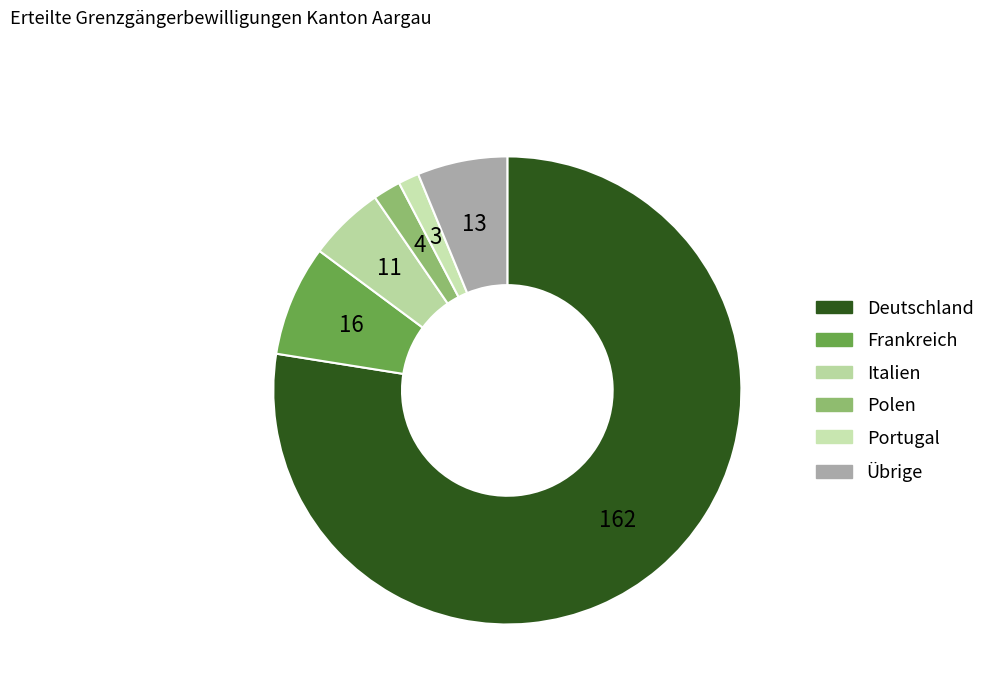

How many slices are in this pie chart?

6